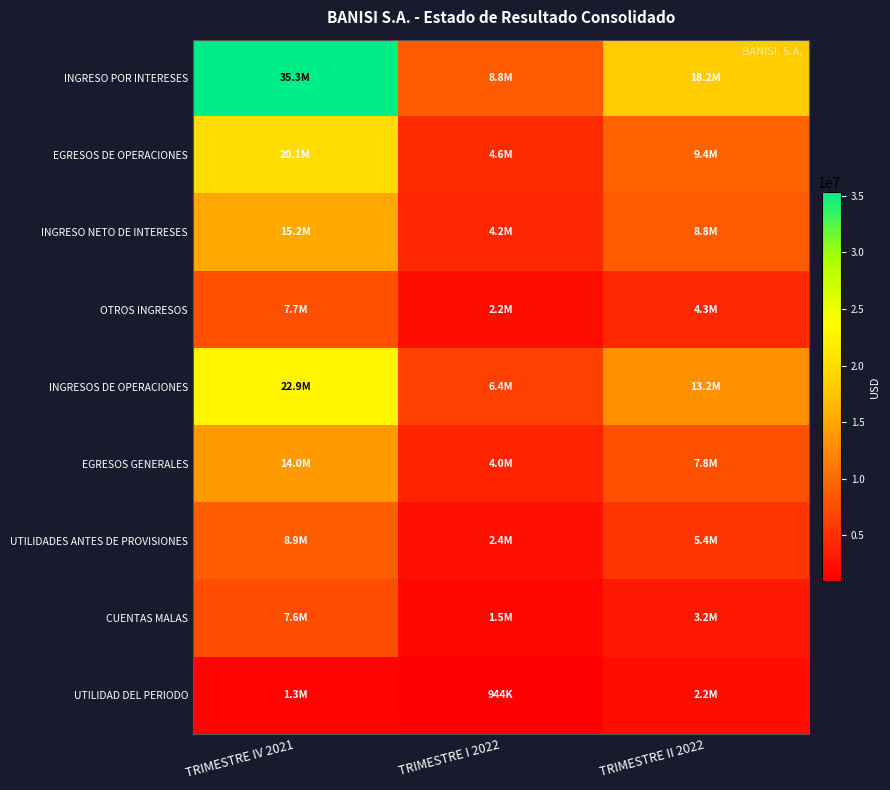

What is the greatest value displayed?

35300685.5